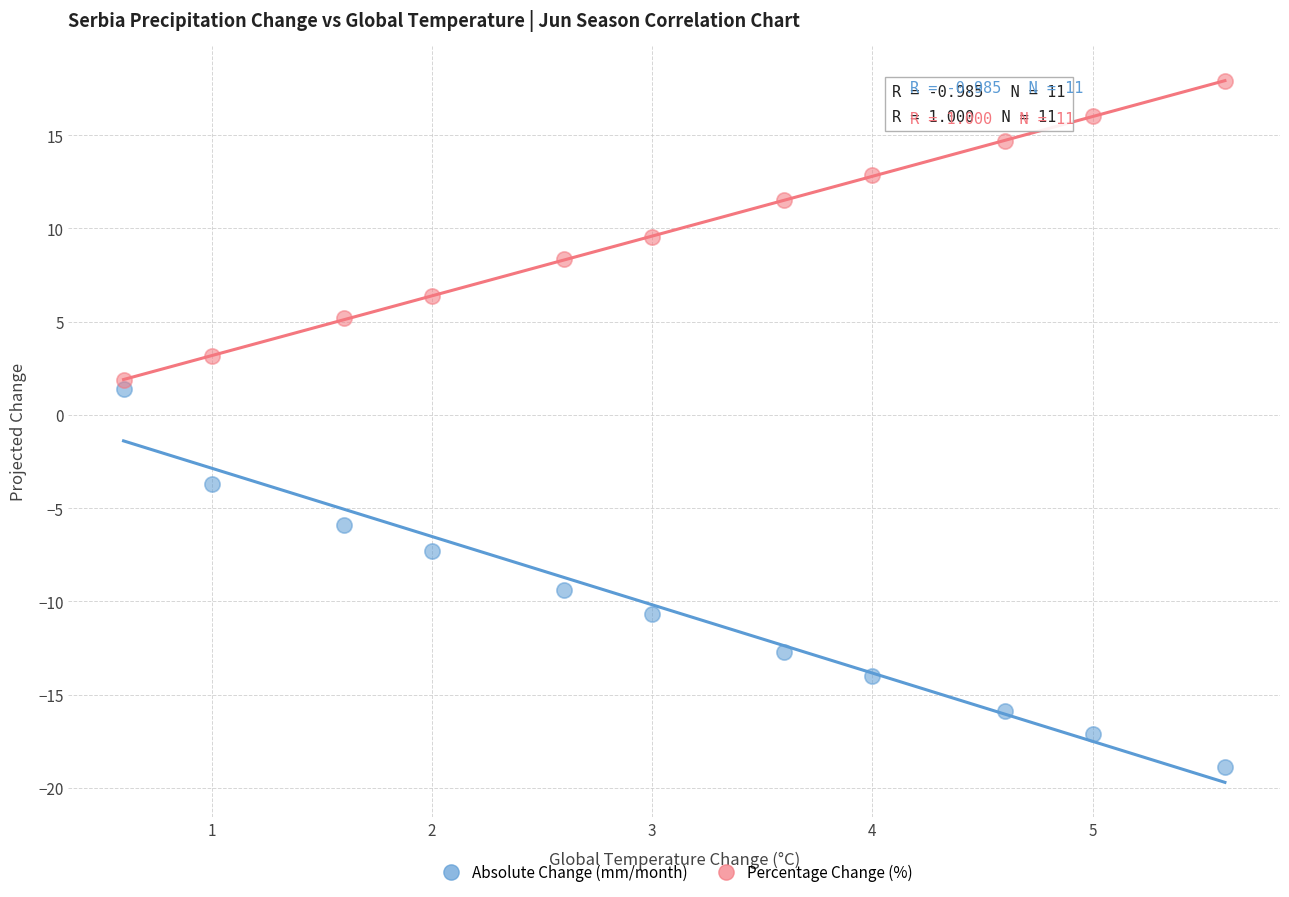

Which series reaches the maximum Y coordinate?

Percentage Change (%)